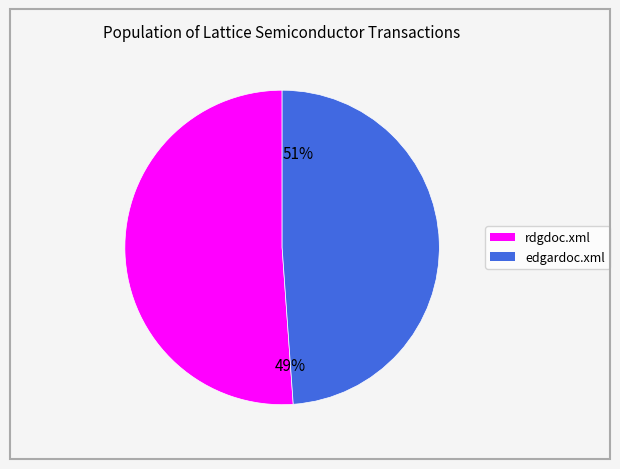

How many segments does this pie chart have?

2